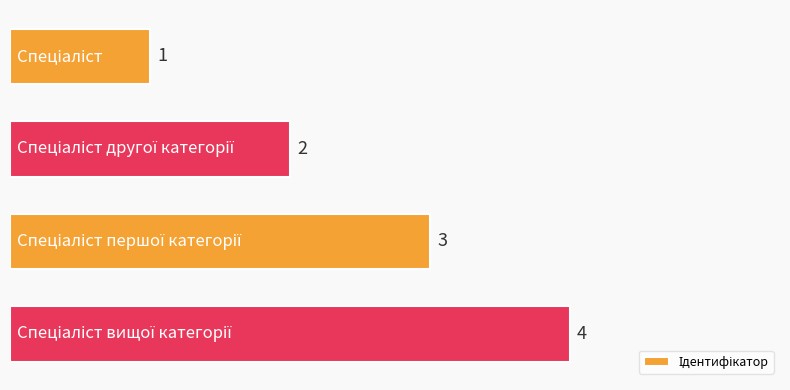

Count the values in the range 2 to 4.

3